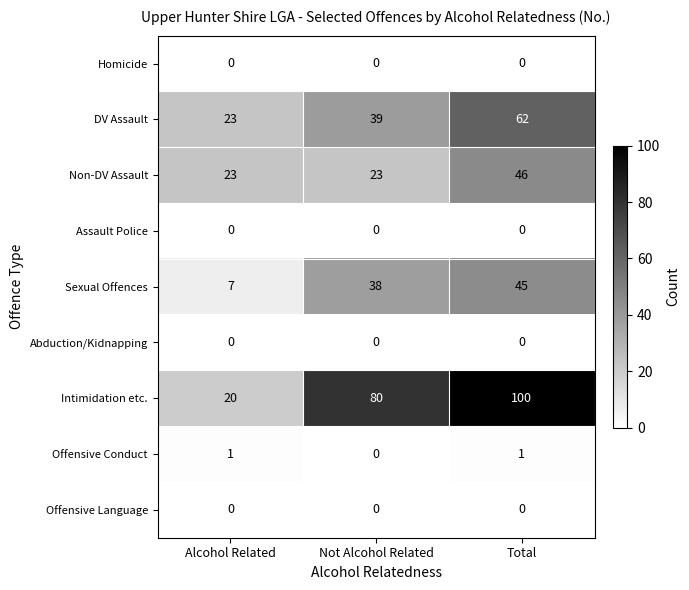

At which category is the sum across all series the highest?

Total